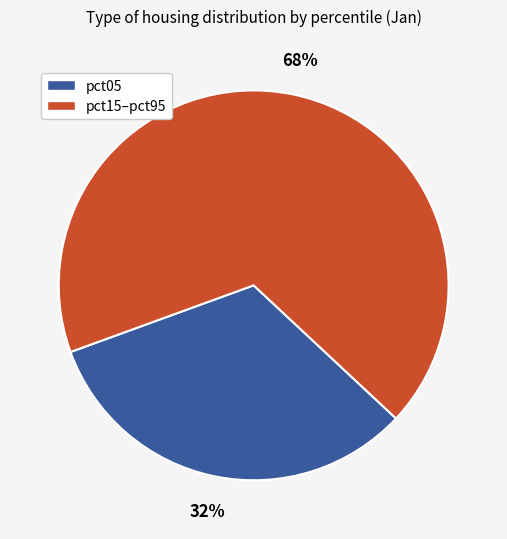

To the nearest percent, what is the average slice percentage?

50%